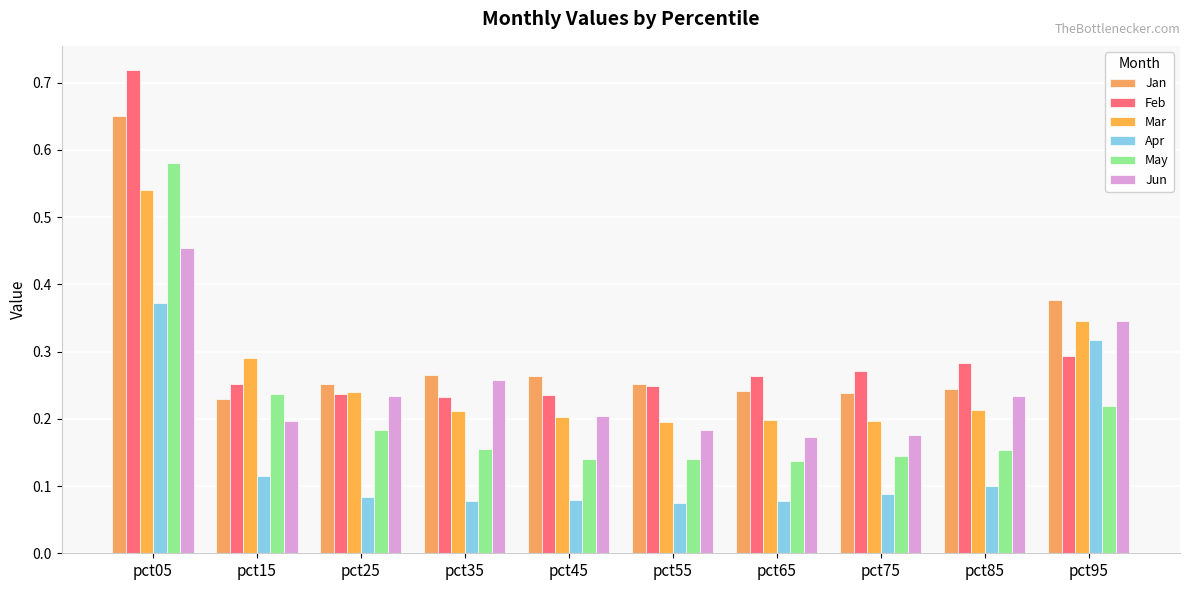

Which category has the highest value across all series?

pct05